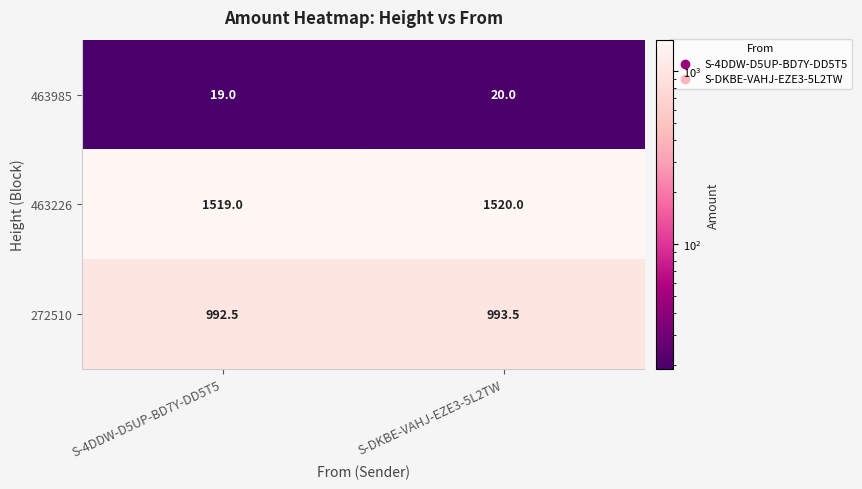

What is the difference between the highest and lowest values at S-4DDW-D5UP-BD7Y-DD5T5?

1500.0